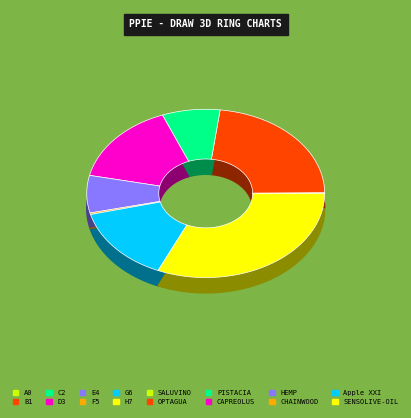

Is there a majority slice in this chart?

No